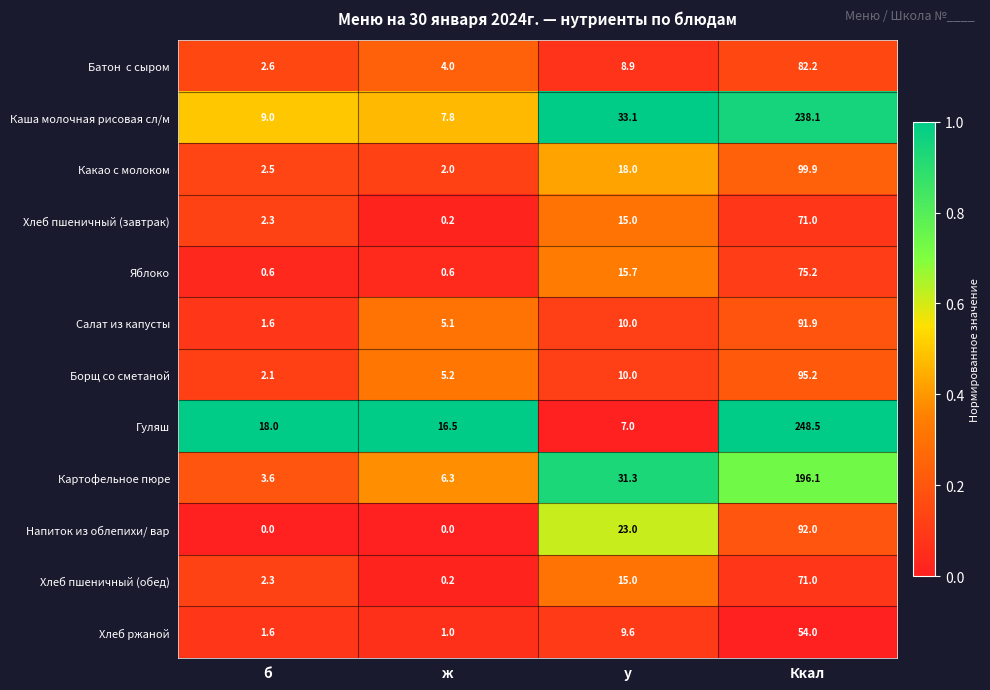

At which category does the chart reach its peak across all series?

Ккал